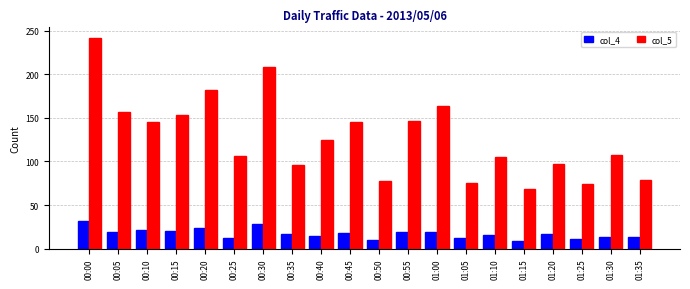

At 00:40, list the series in order from smallest to largest.

col_4, col_5